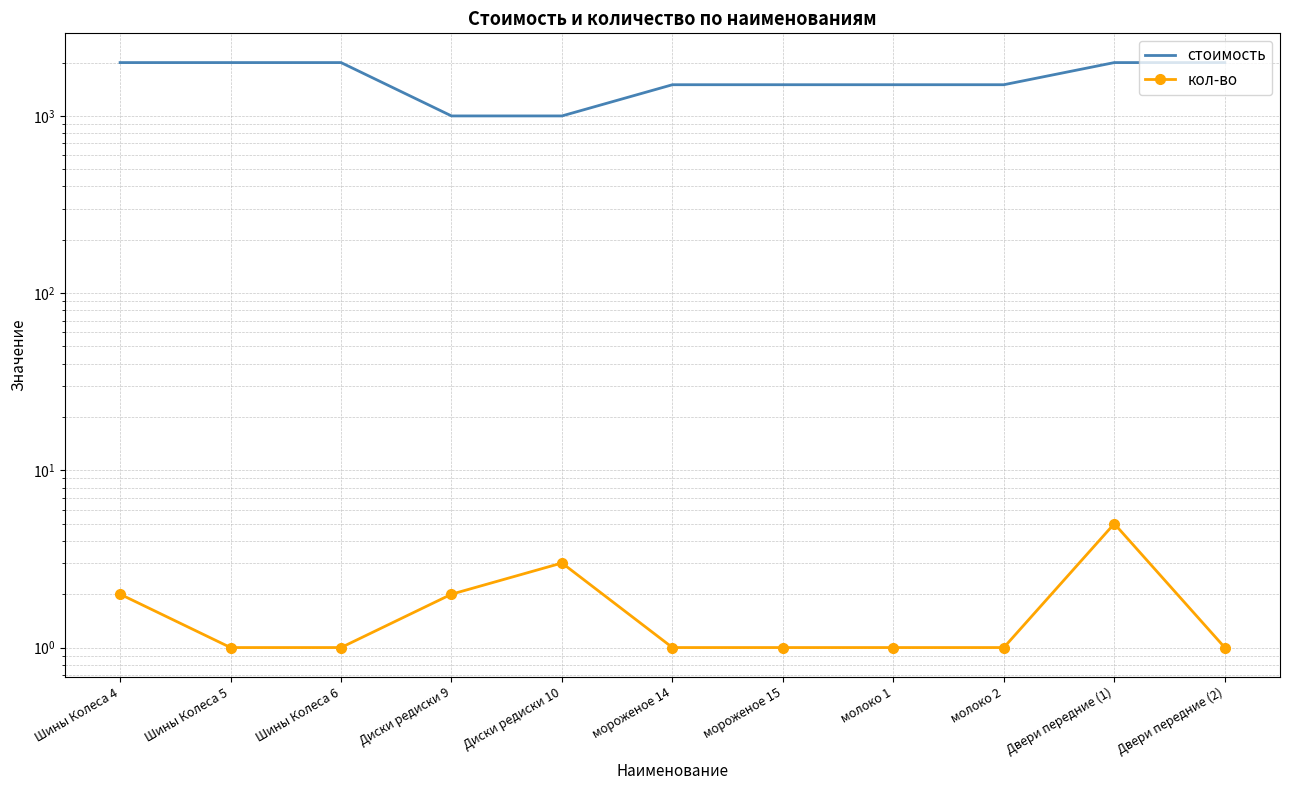

What is the difference between the maximum and minimum values in the стоимость series?

1000